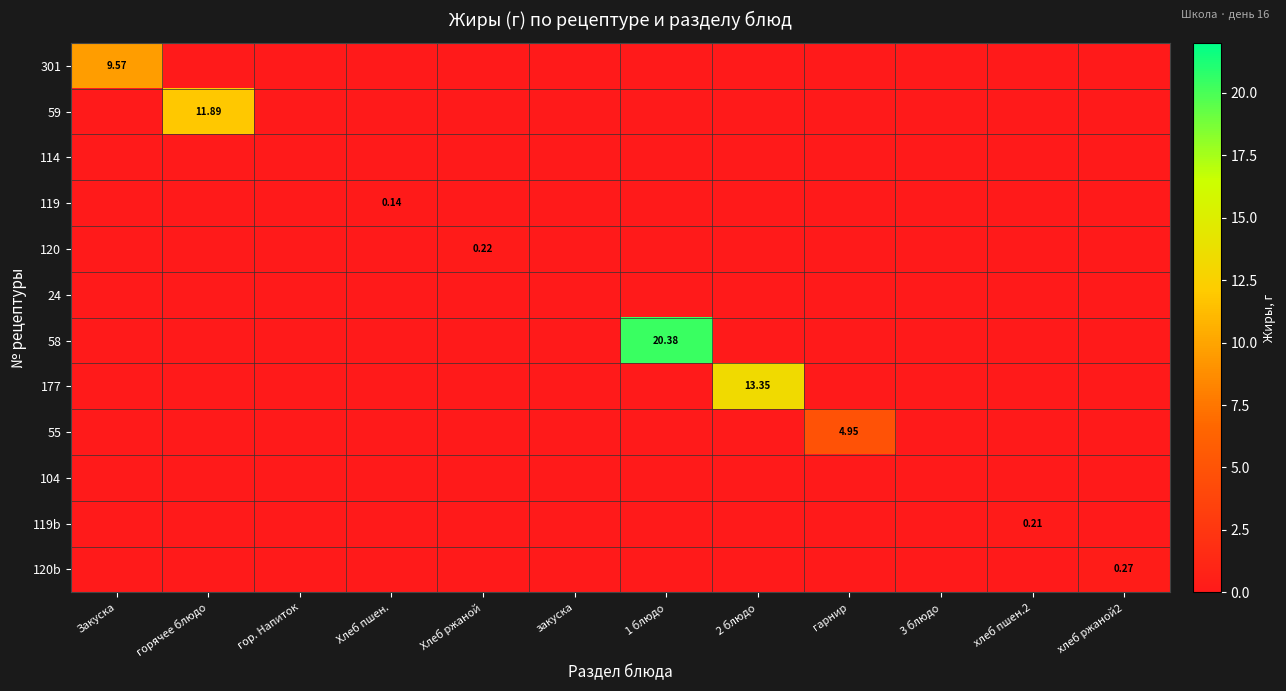

Is it true that 177 equals 4.1 at хлеб ржаной2?

False